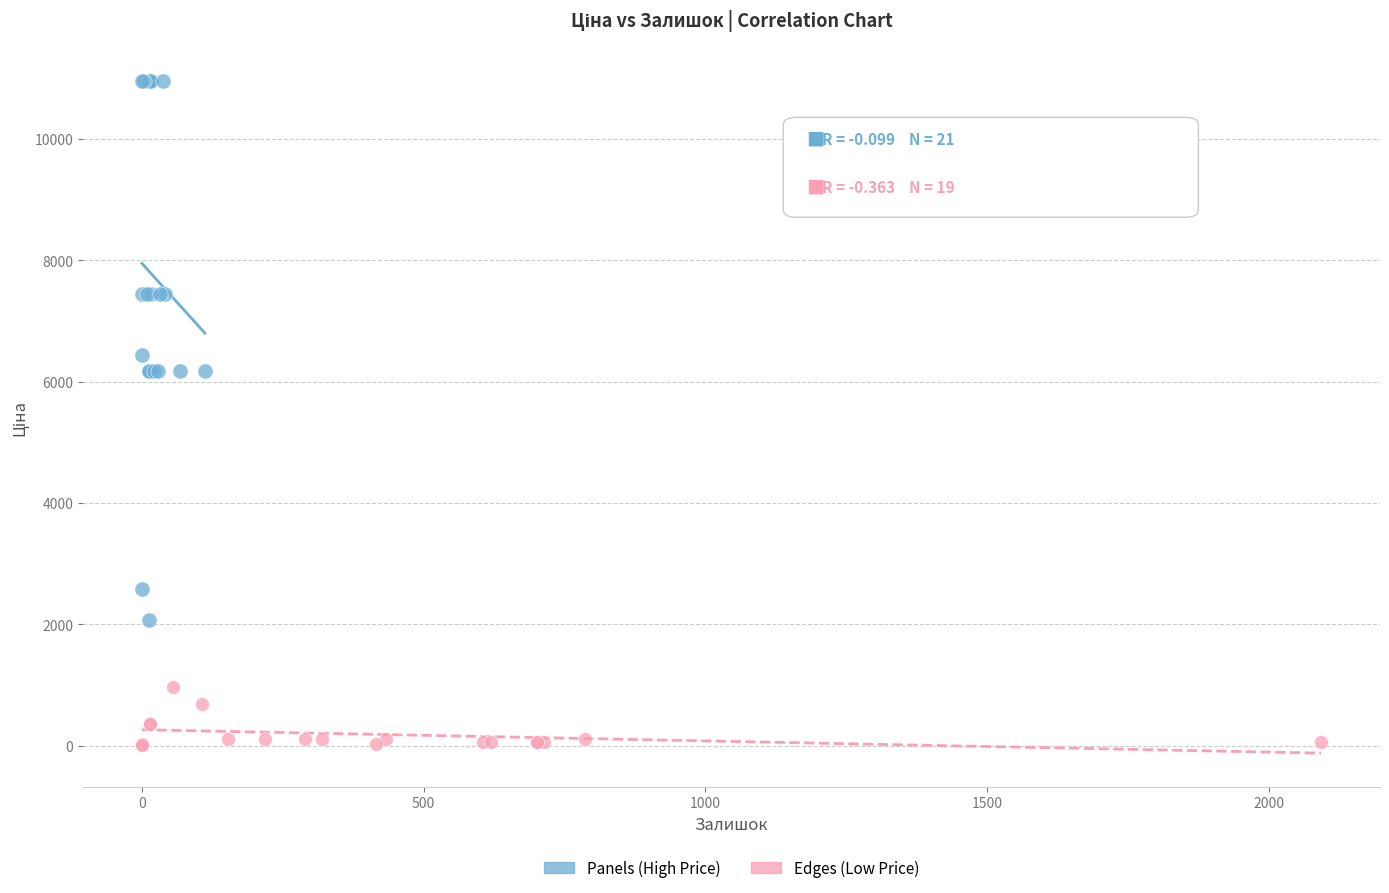

Which series reaches the maximum Y coordinate?

Panels (High Price)